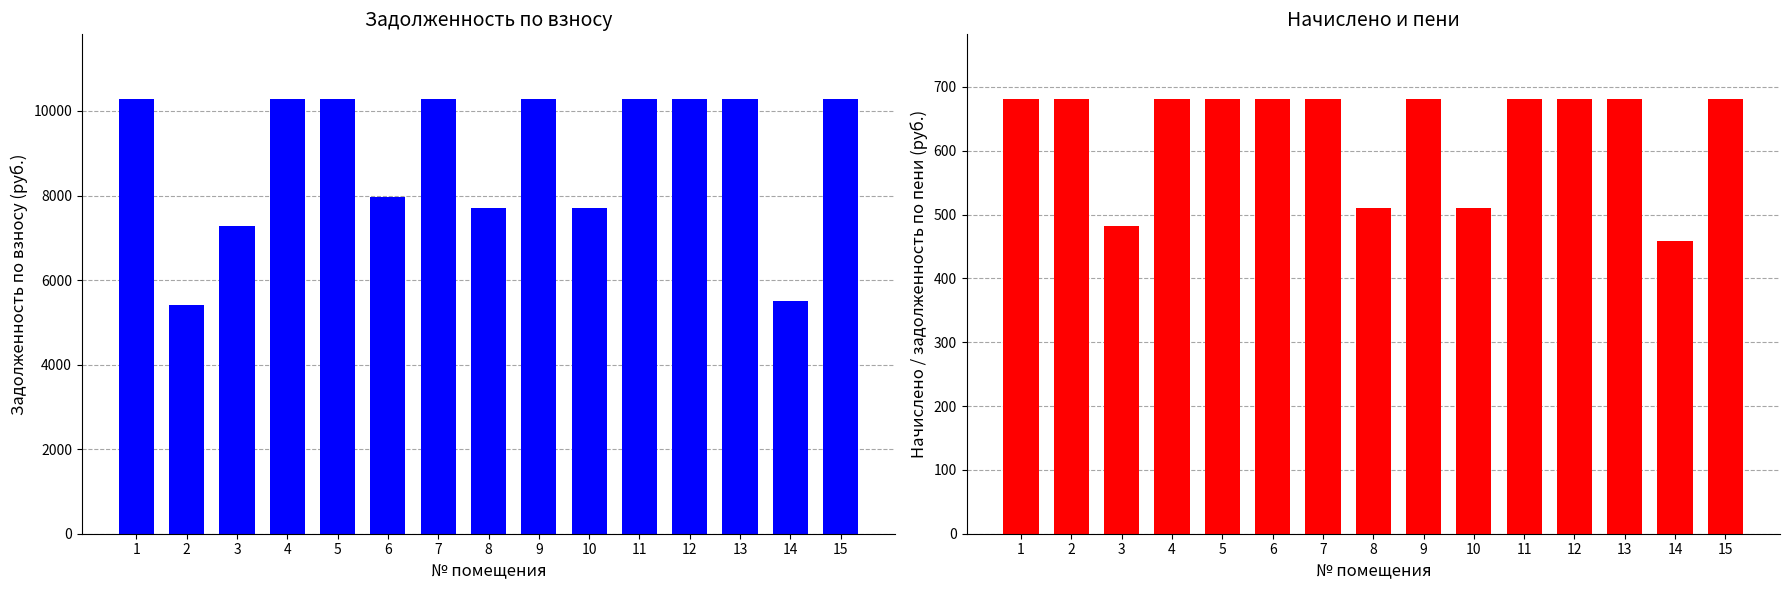

Reading right to left, list all the values displayed in this chart.

задолженность (взнос): 10272.0	5511.9	10272.0	10272.0	10272.0	7704.0	10272.0	7704.0	10272.0	7958.9	10272.0	10272.0	7267.4	5400.0	10272.0
начислено: 680.4	459.3	680.4	680.4	680.4	510.3	680.4	510.3	680.4	680.4	680.4	680.4	481.4	680.4	680.4